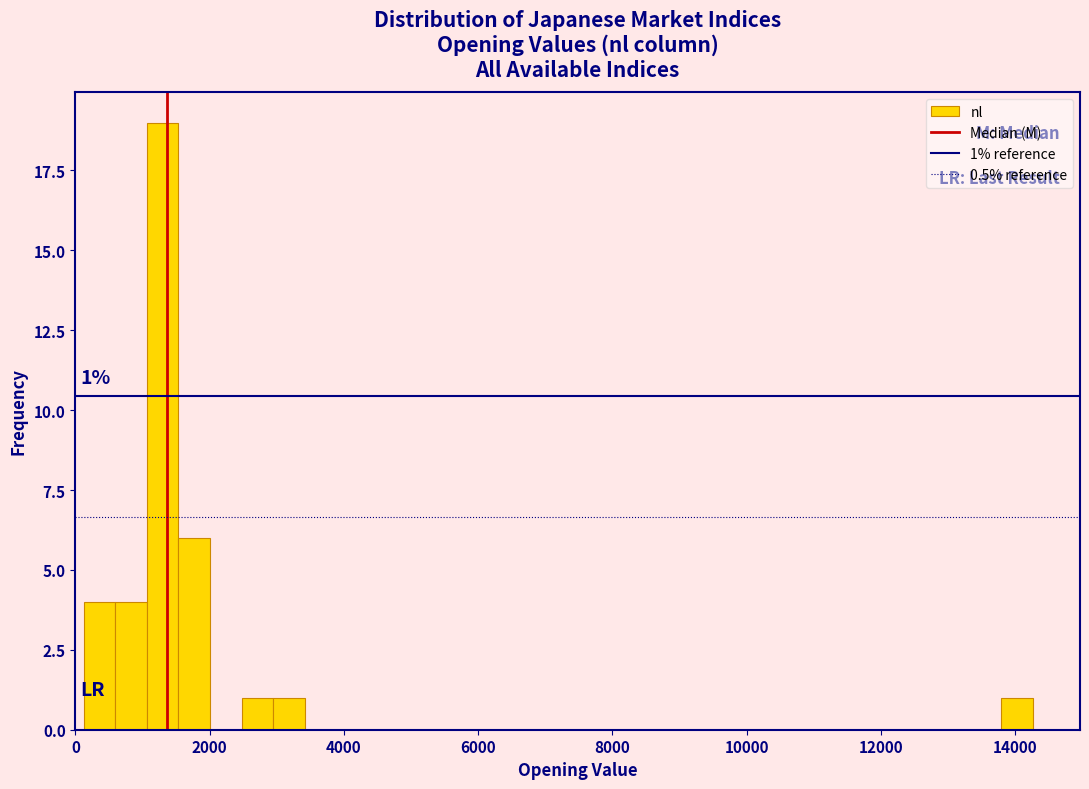

Around what value on the x-axis is the tallest bar? Give the approximate position of its centre, as read against the axis.

1200